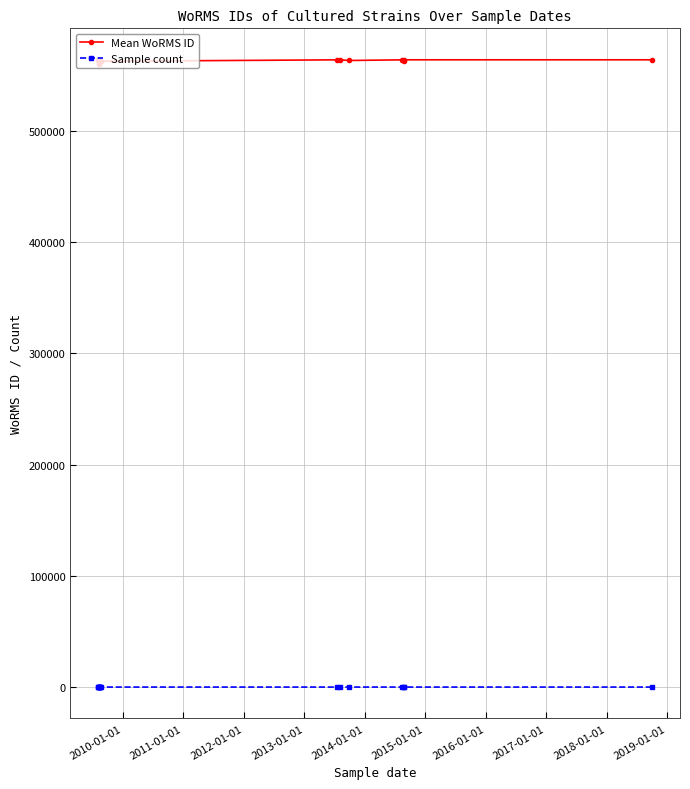

True or false: Mean WoRMS ID and Sample count intersect in this chart.

False